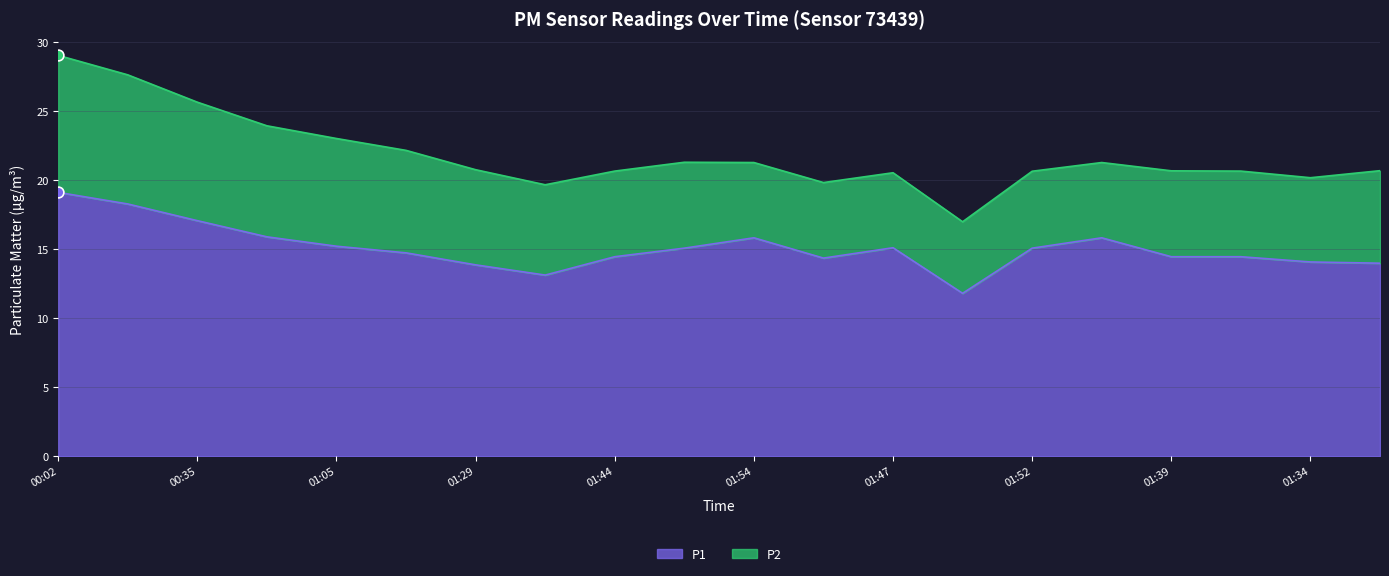

What is the ratio of the value at 00:35 to the value at 00:17?

0.9